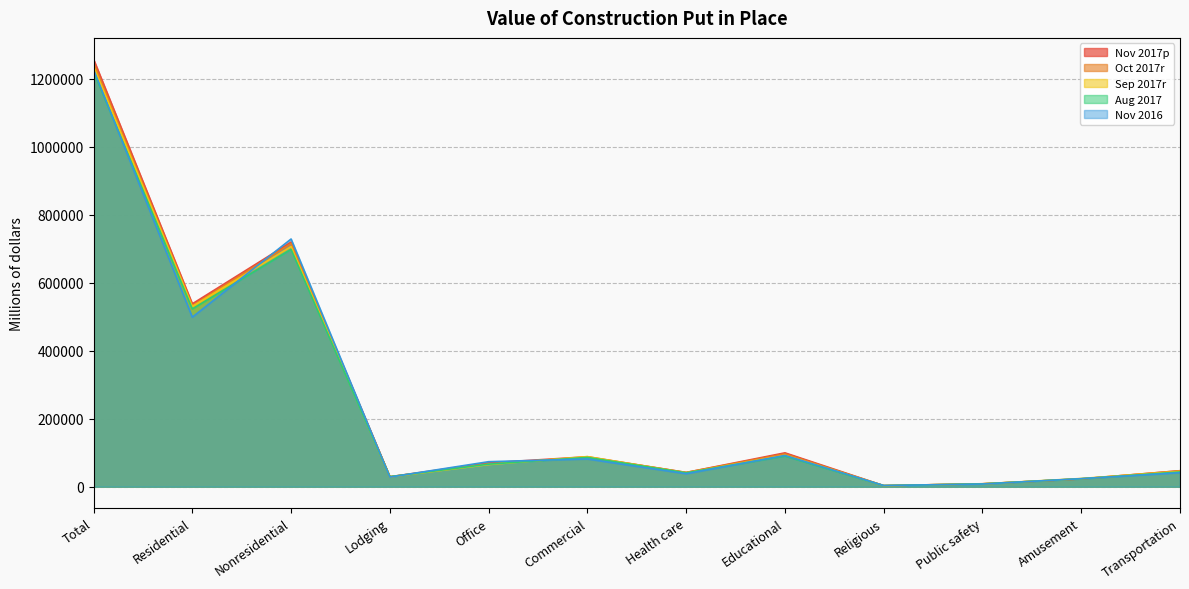

Is it true that Sep 2017r equals 2120270 at Total?

False